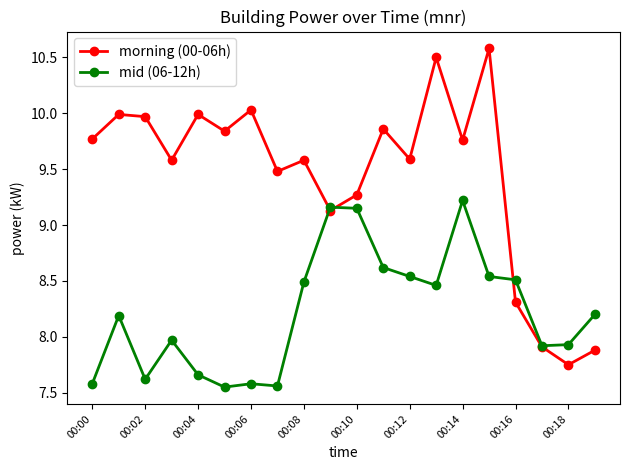

List the series in order of their overall mean, highest first.

morning (00-06h), mid (06-12h)